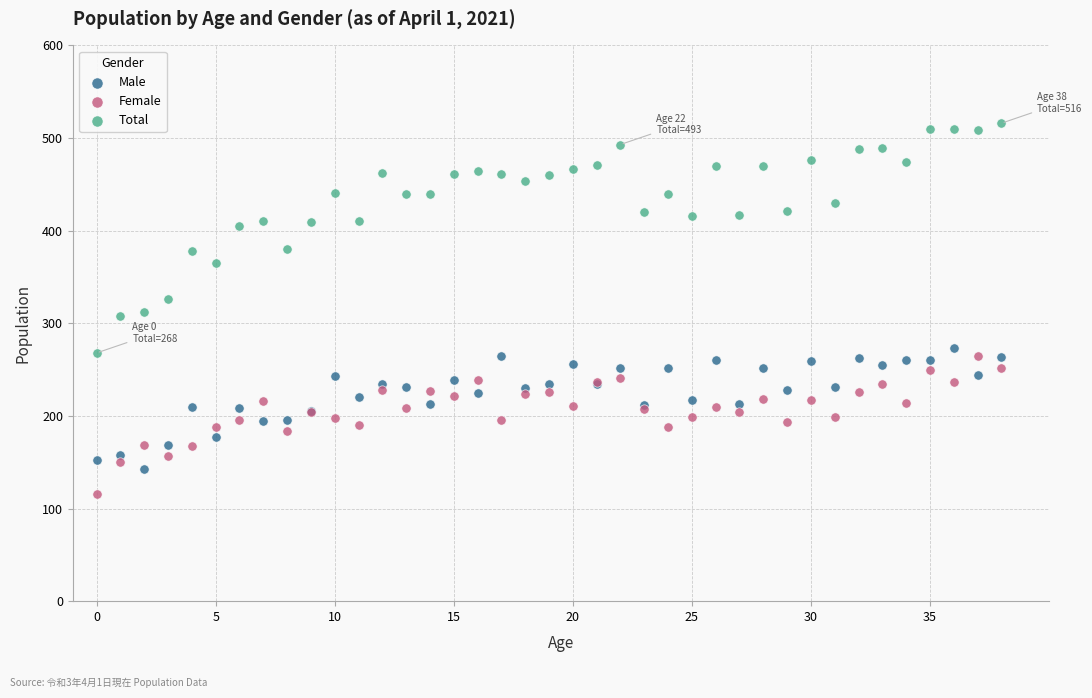

What are all the series names shown in the legend?

Male, Female, Total